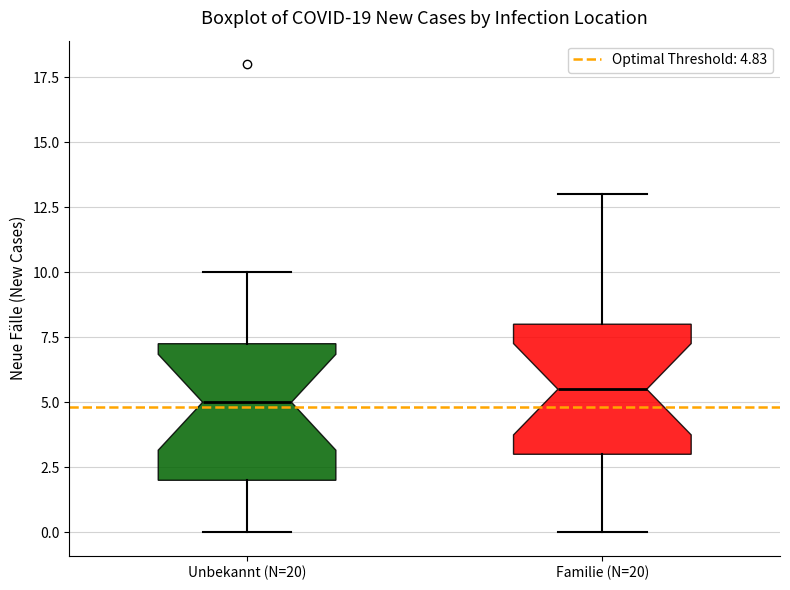

Which box's median line is the highest?

Familie (N=20)